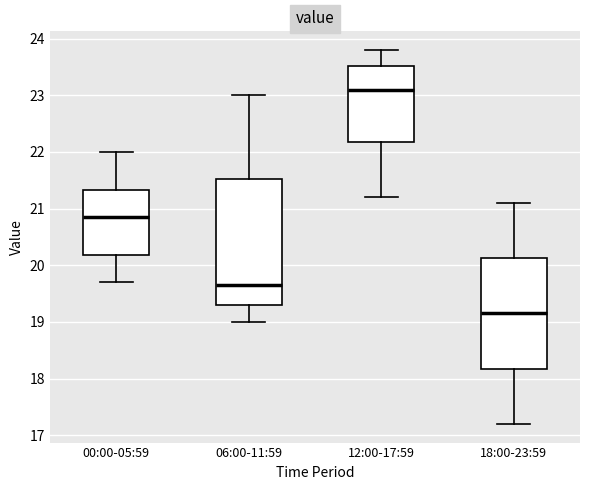

Reading left to right, read every box against the y-axis: the position of its median line, the range the box covers, and the ends of its whiskers. The values are not printed on the chart, so give them approximately, as read against the axis.

00:00-05:59: median 20.9, box 20.2 to 21.3, whiskers 19.7 to 22.0
06:00-11:59: median 19.7, box 19.3 to 21.5, whiskers 19.0 to 23.0
12:00-17:59: median 23.1, box 22.2 to 23.5, whiskers 21.2 to 23.8
18:00-23:59: median 19.2, box 18.2 to 20.1, whiskers 17.2 to 21.1